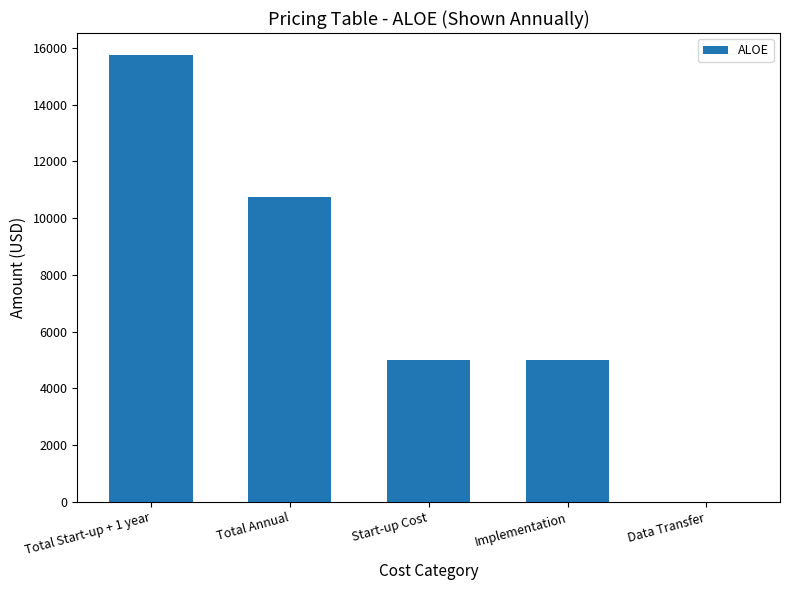

The chart shows a value of 17783 at Total Annual. True or false?

False